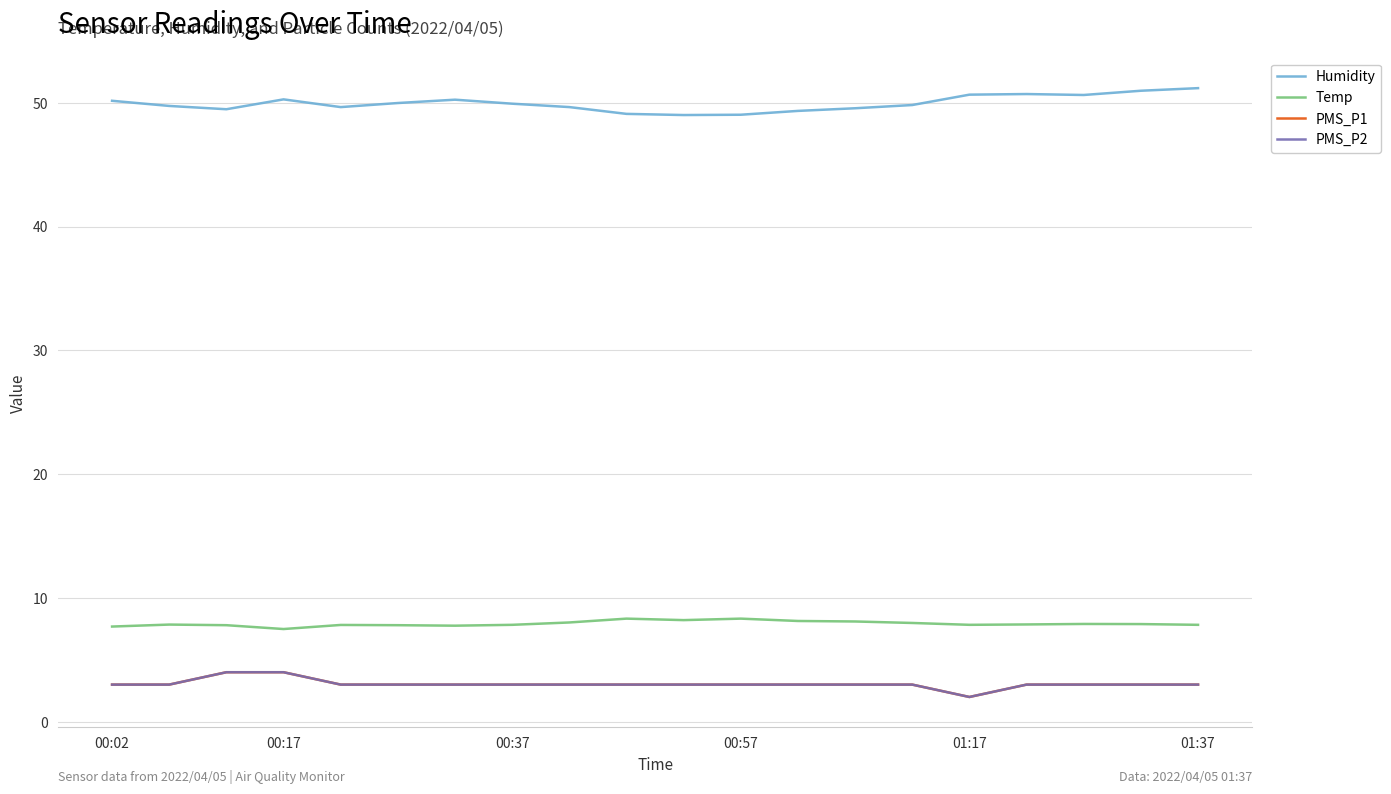

True or false: Temp and Humidity cross at least once.

False